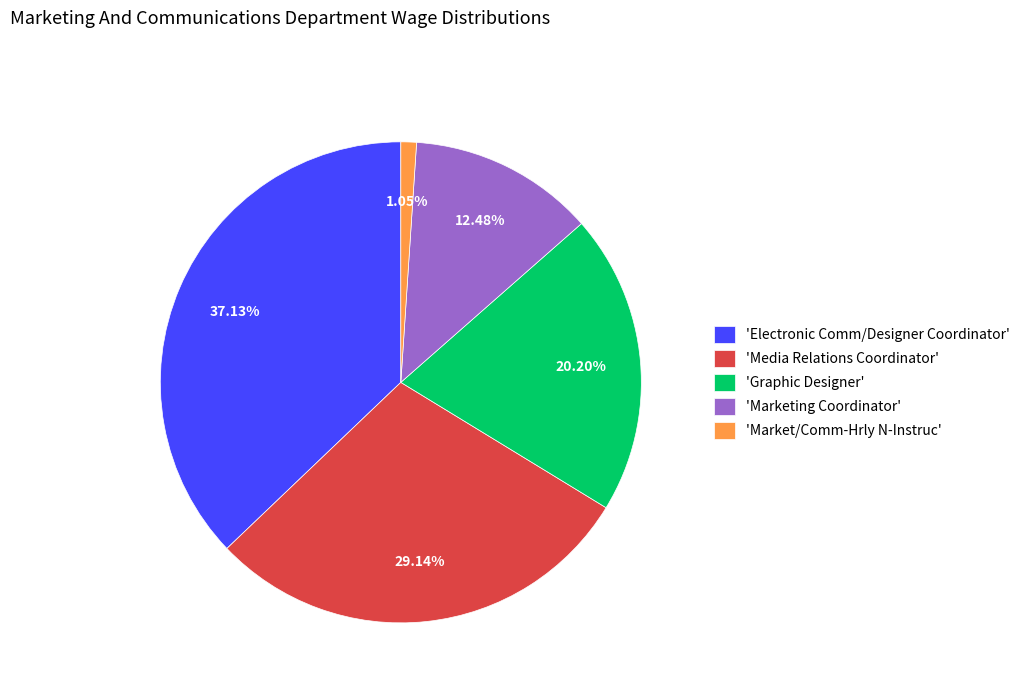

Between 'Marketing Coordinator' and 'Electronic Comm/Designer Coordinator', which is larger?

'Electronic Comm/Designer Coordinator'